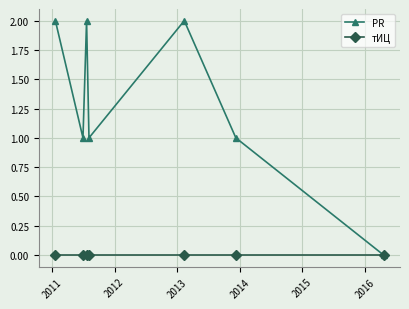

Which series has the largest total across all categories?

PR